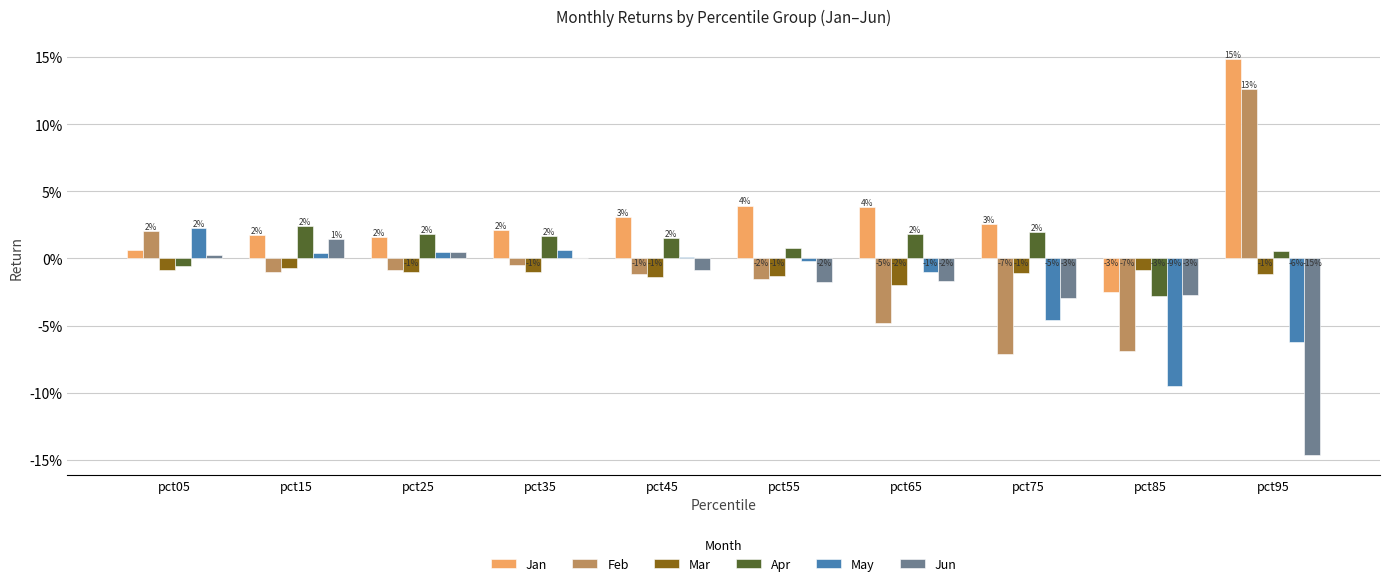

What is the maximum value shown in the chart?

0.1